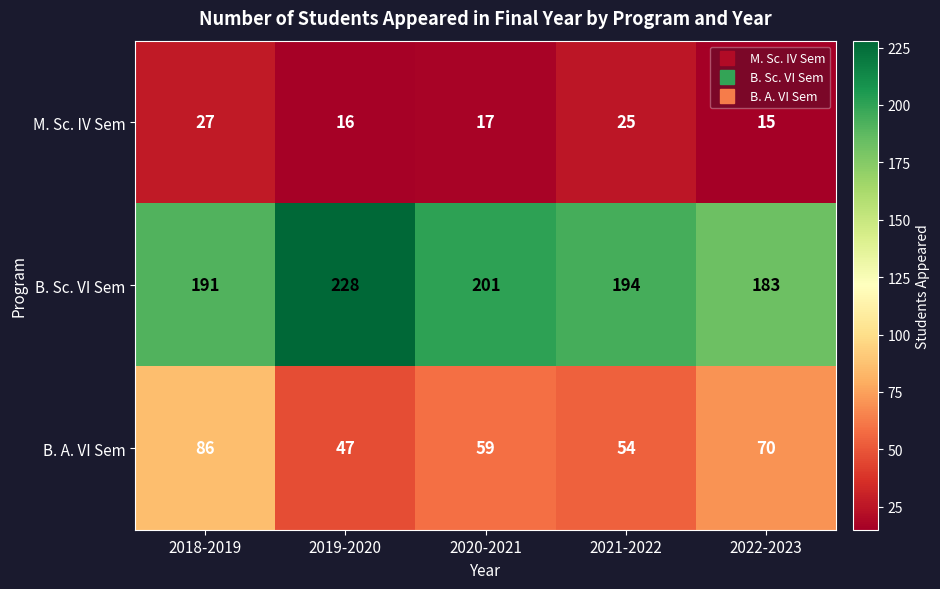

Is it true that B. Sc. VI Sem equals 201 at 2020-2021?

True